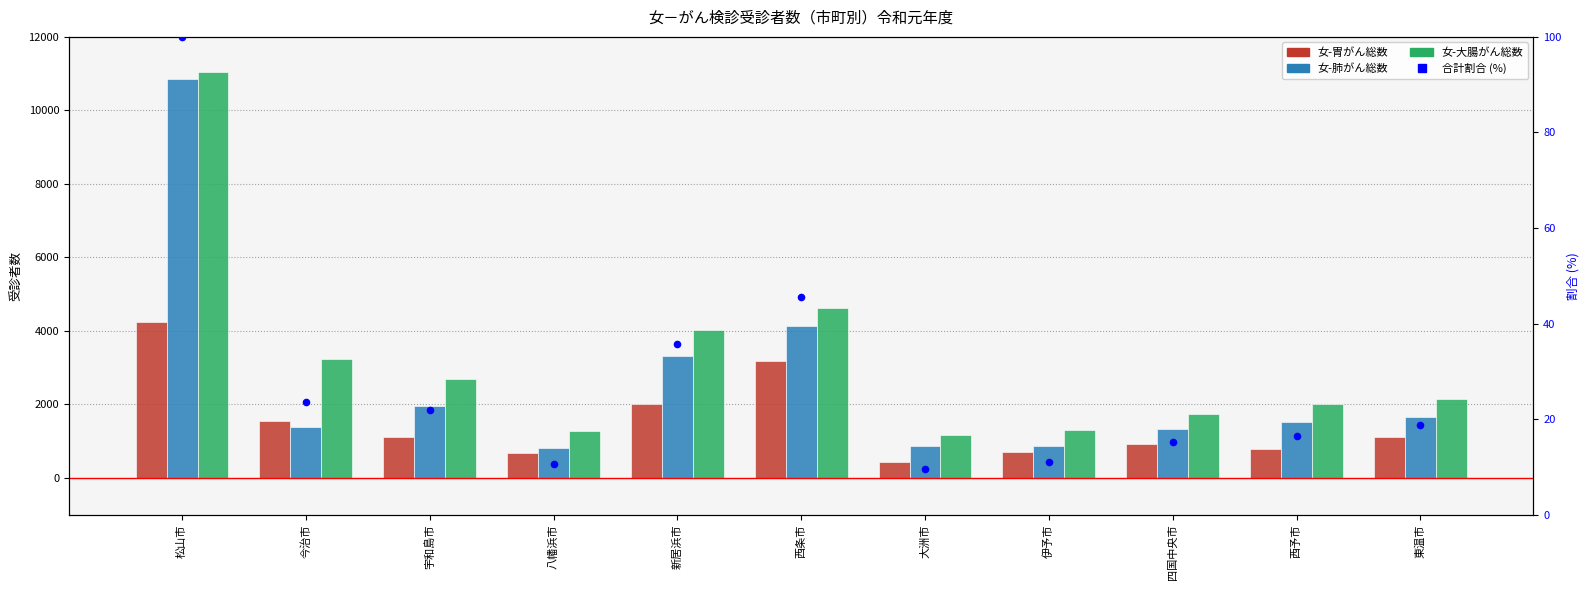

What is the total value across all series at 東温市?

4933.8